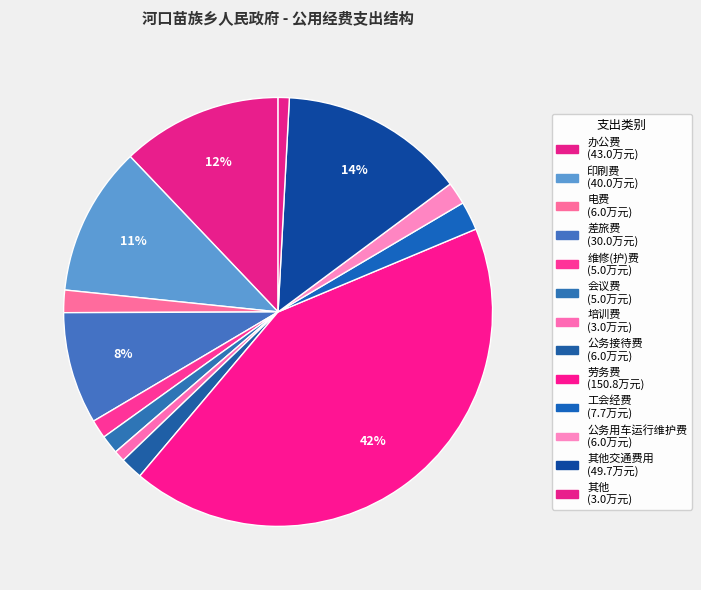

How many slices are in this pie chart?

13